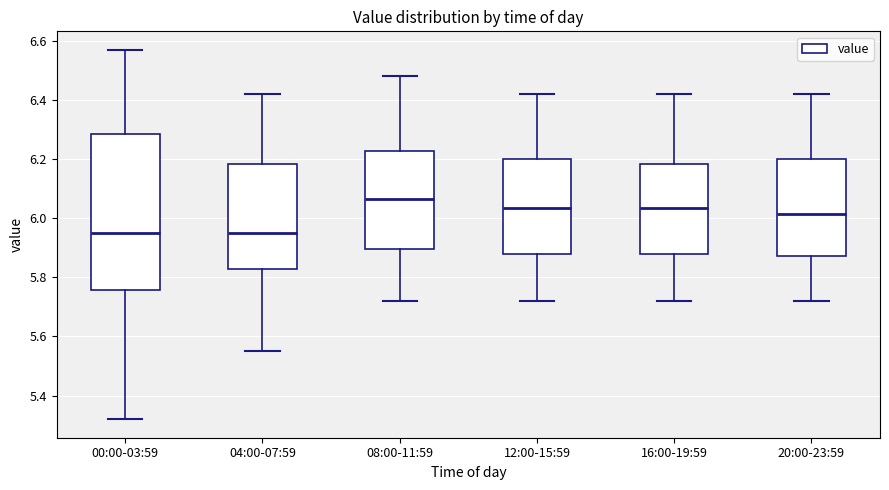

Reading left to right, transcribe this box plot: for each box, give where its median line is, the range the box spans, and where its two whiskers end, as read against the y-axis. The values are not printed on the chart, so give them approximately, as read against the axis.

00:00-03:59: median 5.96, box 5.76 to 6.28, whiskers 5.32 to 6.58
04:00-07:59: median 5.96, box 5.82 to 6.18, whiskers 5.56 to 6.42
08:00-11:59: median 6.06, box 5.90 to 6.22, whiskers 5.72 to 6.48
12:00-15:59: median 6.04, box 5.88 to 6.20, whiskers 5.72 to 6.42
16:00-19:59: median 6.04, box 5.88 to 6.18, whiskers 5.72 to 6.42
20:00-23:59: median 6.02, box 5.88 to 6.20, whiskers 5.72 to 6.42